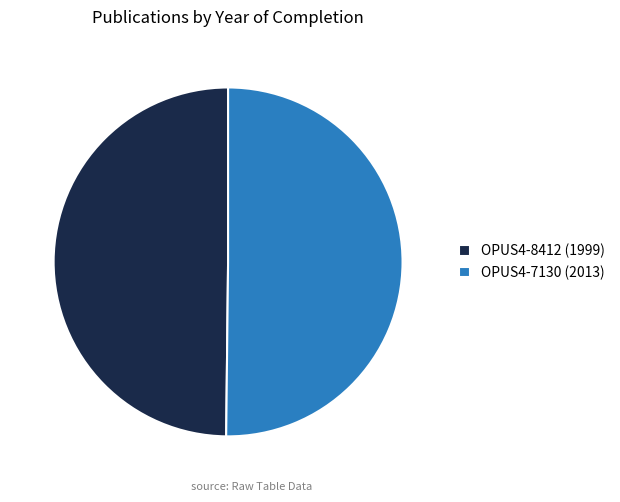

True or false: OPUS4-7130 (2013) accounts for 60% of the total.

False